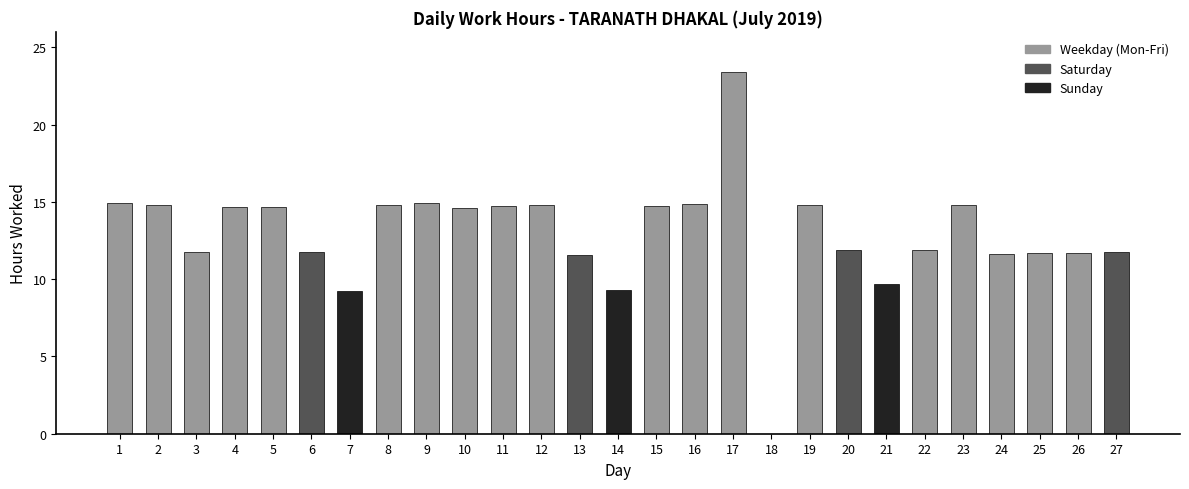

The chart shows a value of 4.1 at 27. True or false?

False